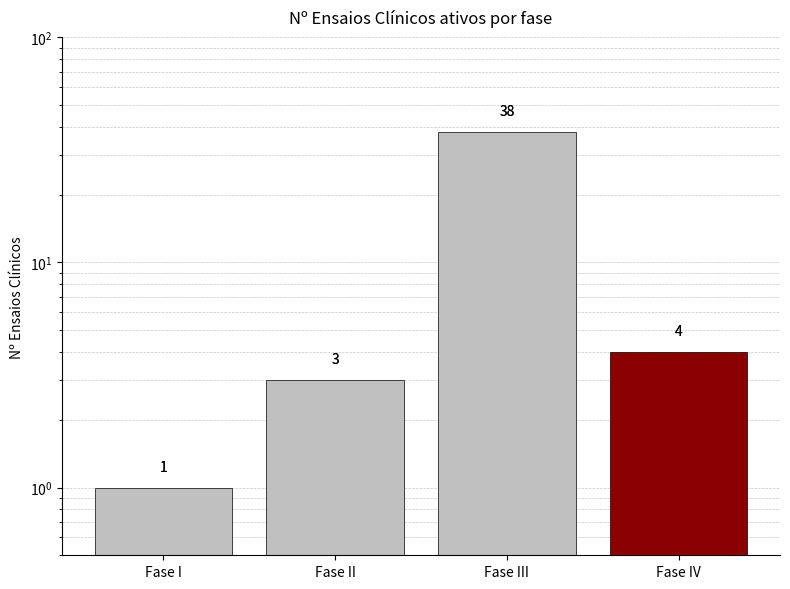

Reading right to left, list all the values displayed in this chart.

Fase IV=4	Fase III=38	Fase II=3	Fase I=1